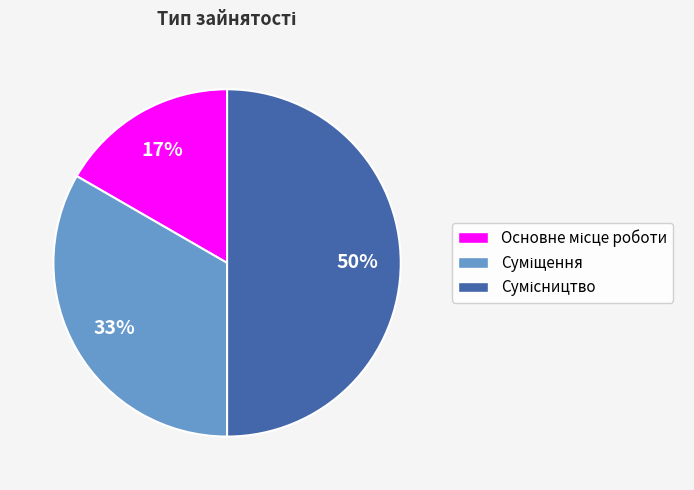

To the nearest percent, what is the difference between the largest and smallest slice percentages?

33%